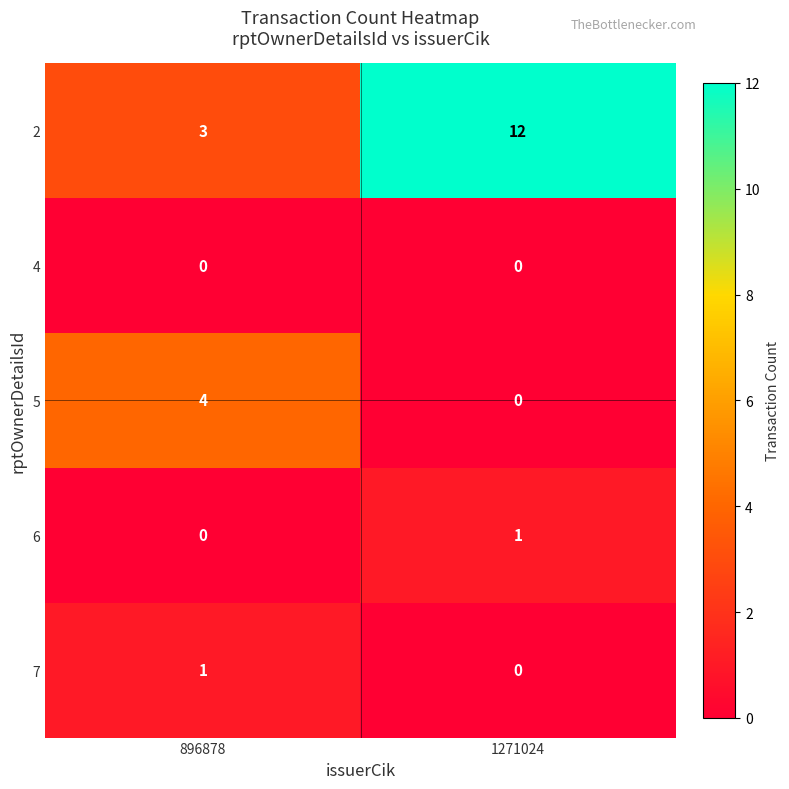

At which category does the chart reach its peak across all series?

1271024